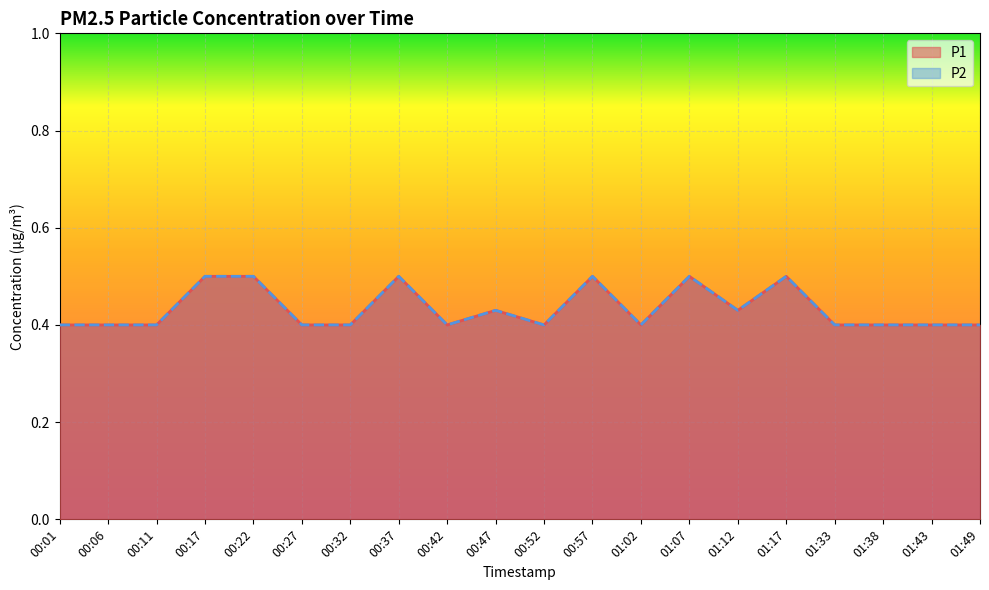

What is the difference between the maximum and minimum values in the P2 series?

0.1